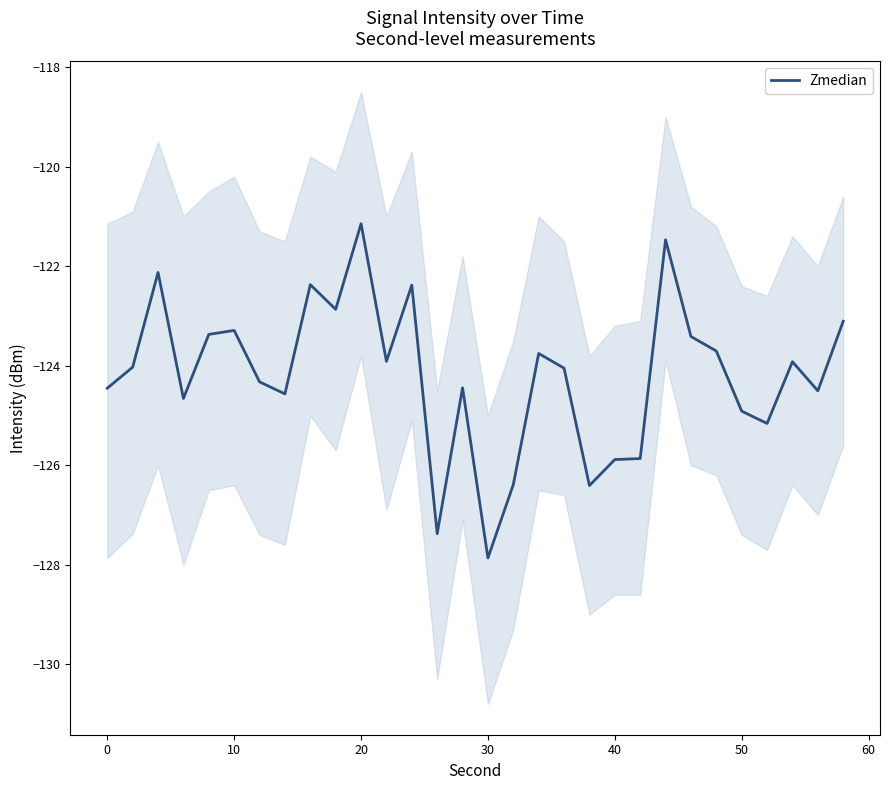

The value of Zmedian at 20 is -66.6. True or false?

False